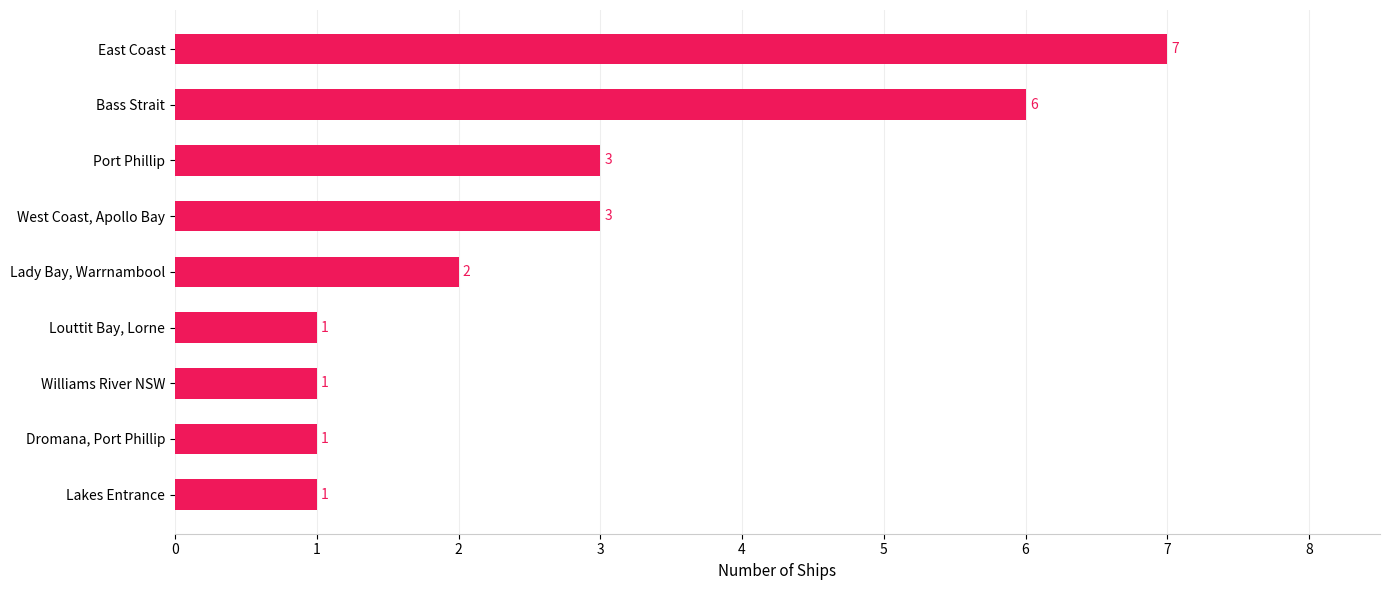

Is it true that the value at Louttit Bay, Lorne is 0?

False